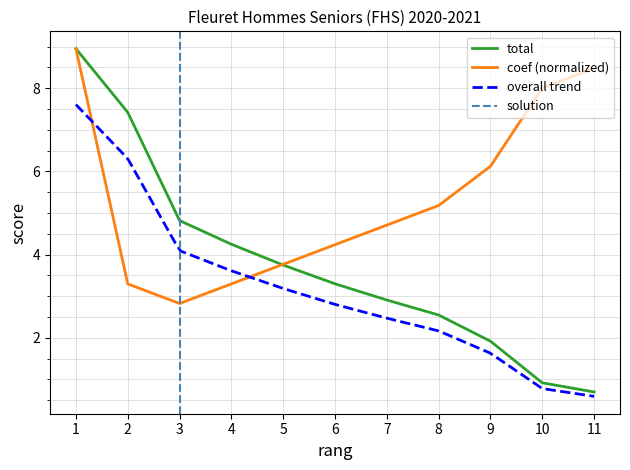

At which label does total first exceed 3?

1